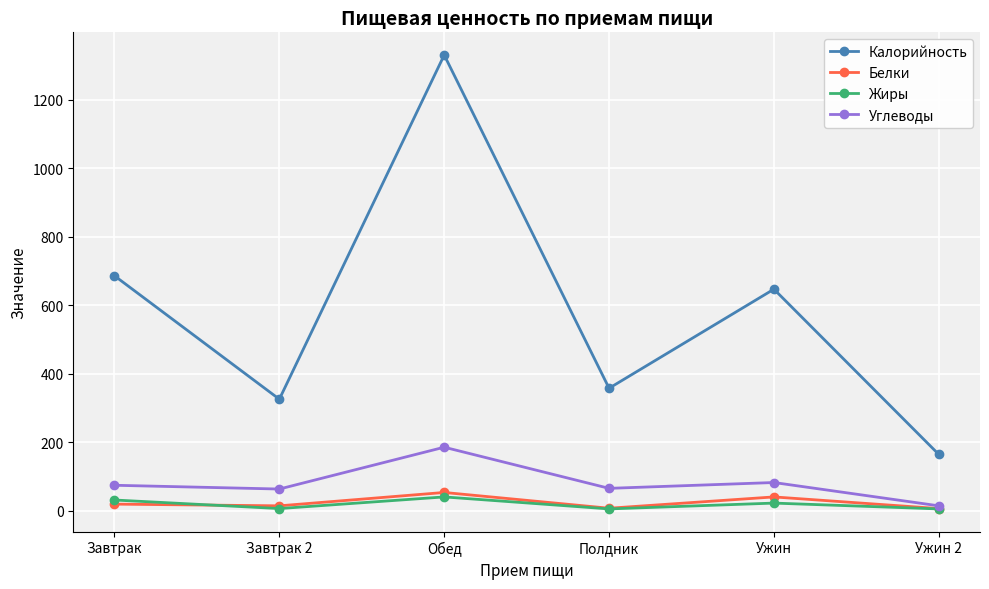

True or false: Калорийность and Белки cross at least once.

False